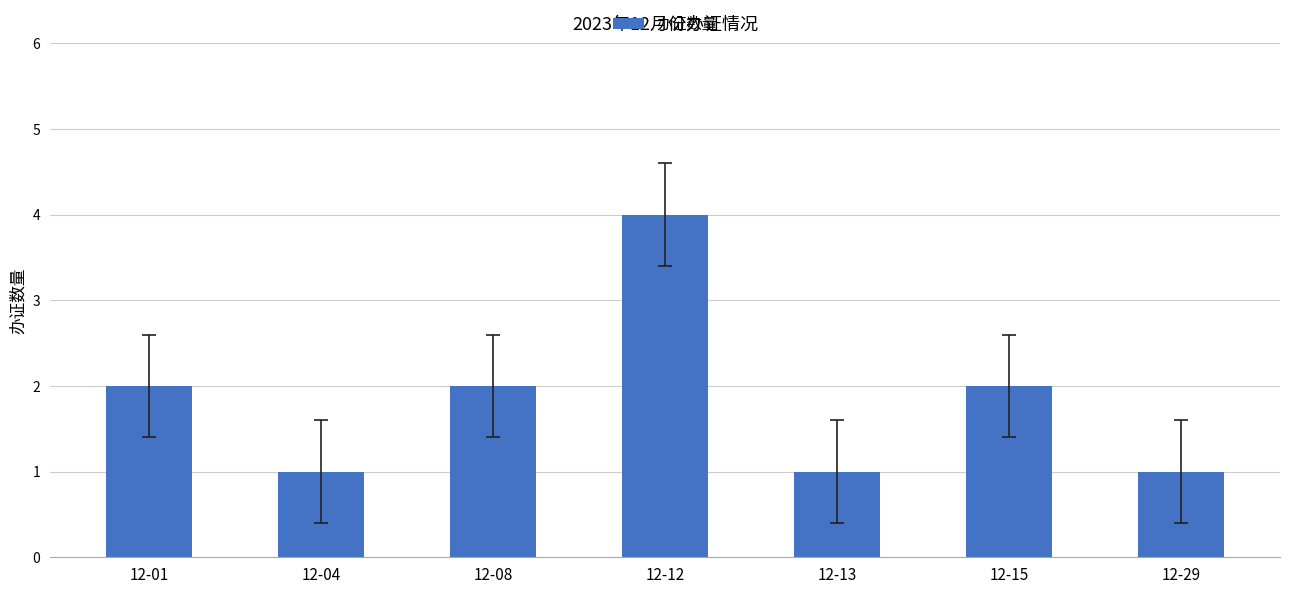

What is the maximum value shown in the chart?

4